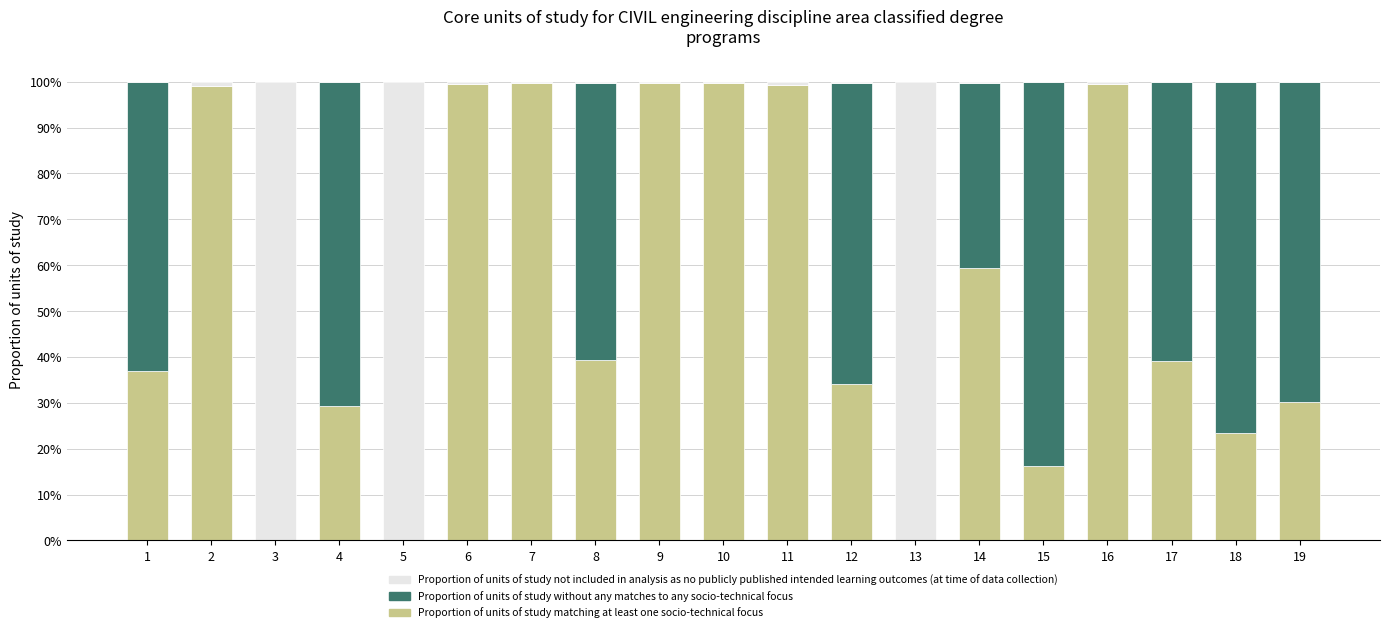

Are the bars horizontal?

No